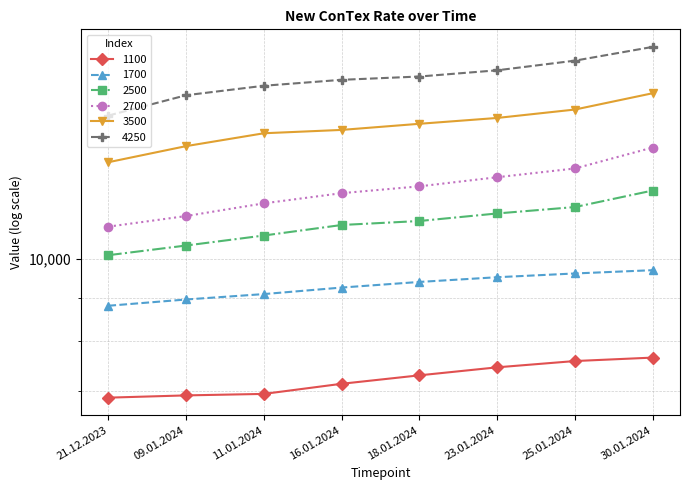

Which label corresponds to the largest value in the chart?

30.01.2024